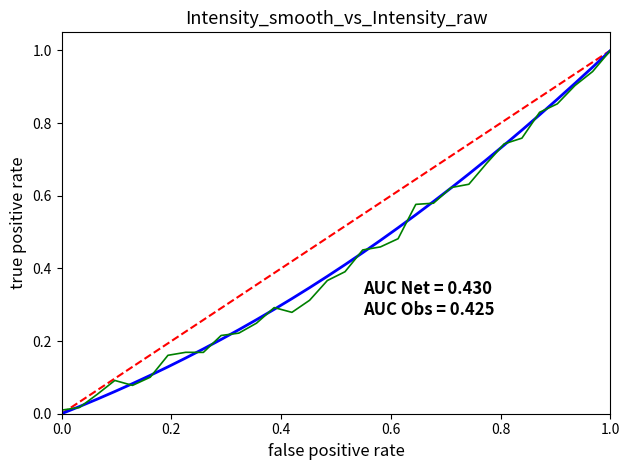

How many categories are shown in the chart?

32